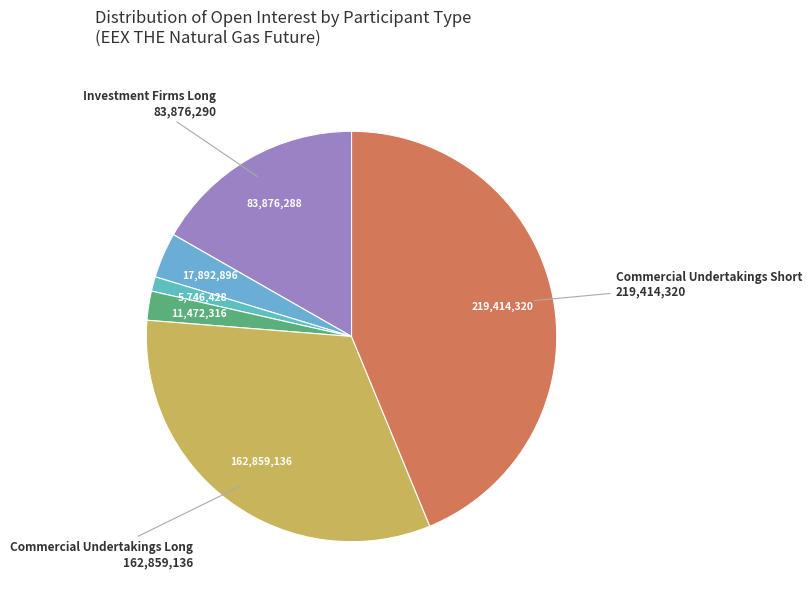

Count the number of slices in the pie.

6